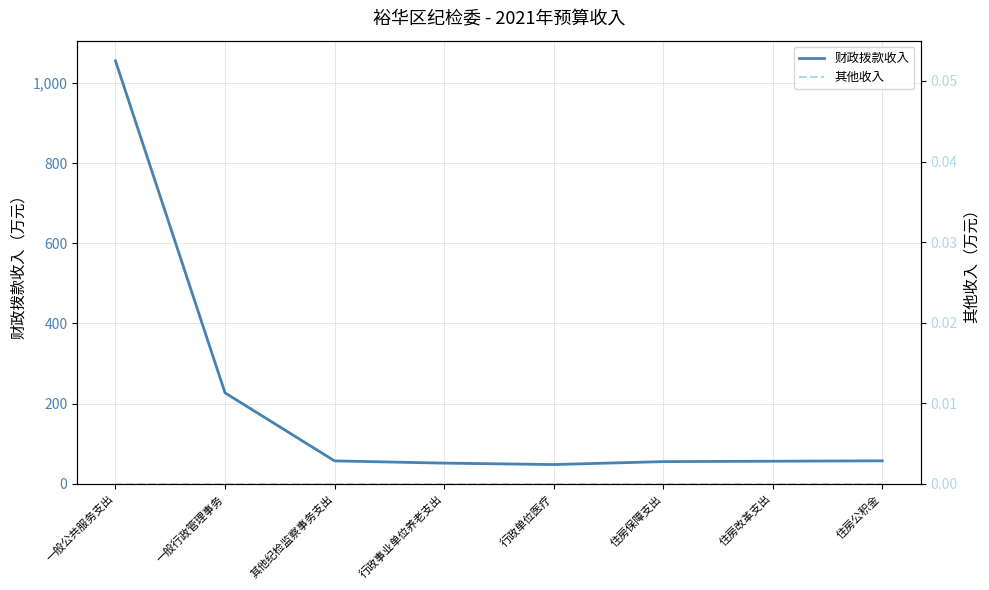

Which series has the largest total across all categories?

财政拨款收入